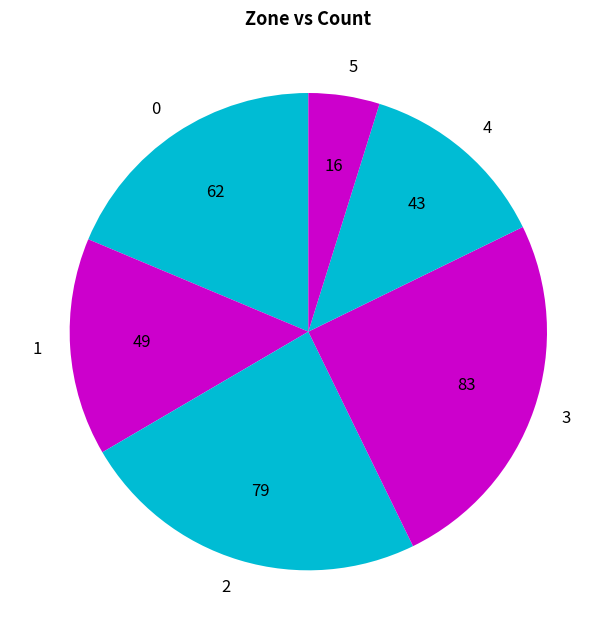

Is it true that 2 is 10% of the pie?

False